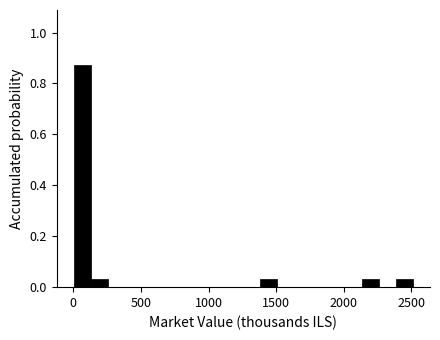

Around what value on the x-axis is the tallest bar? Give the approximate position of its centre, as read against the axis.

50